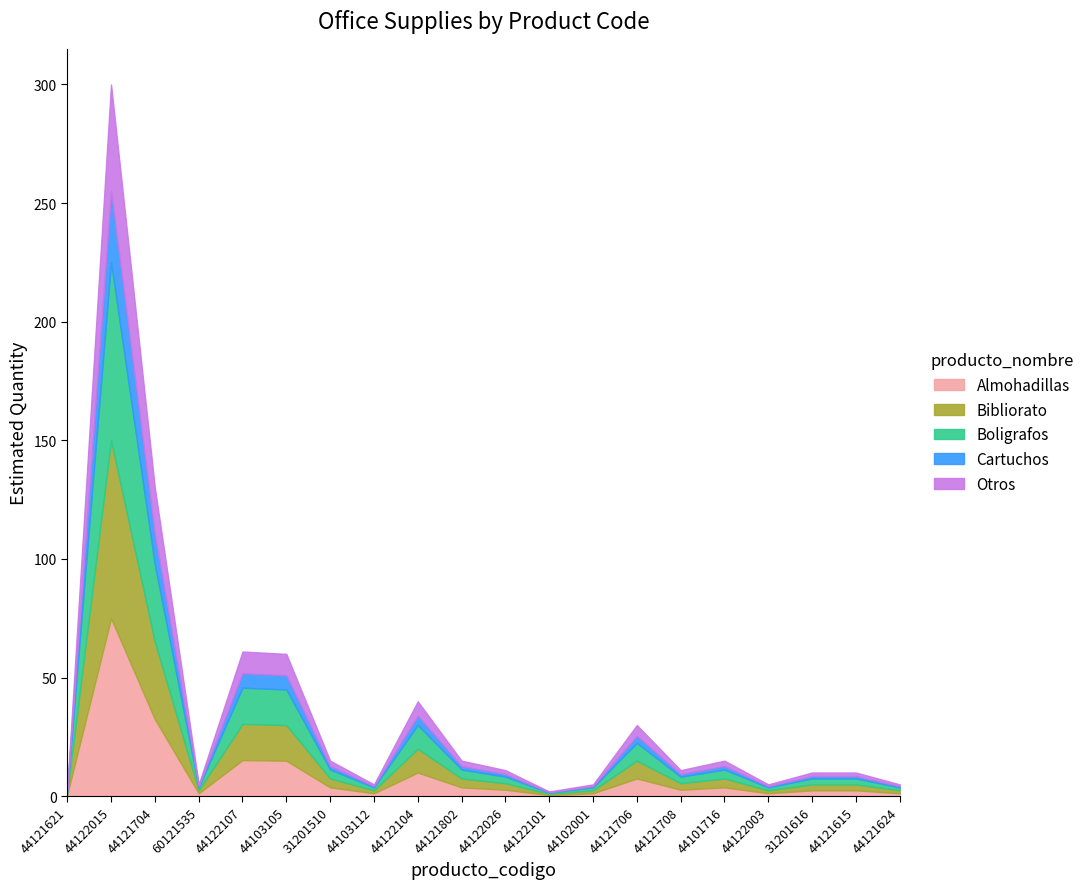

What is the maximum value shown in the chart?

300